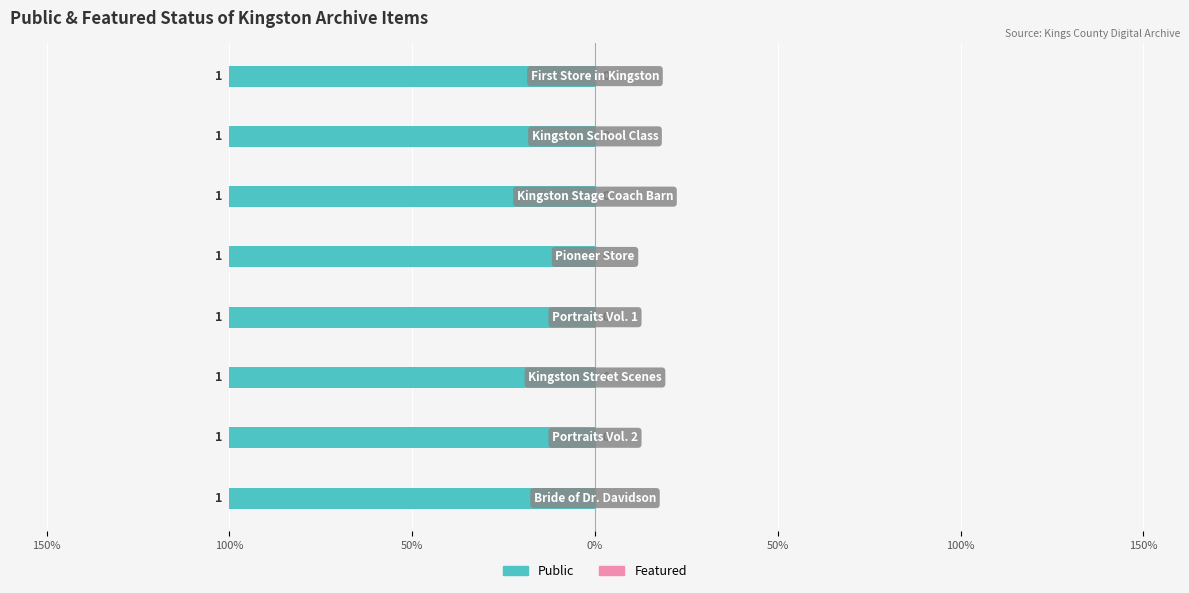

What are all the series names shown in the legend?

public, featured